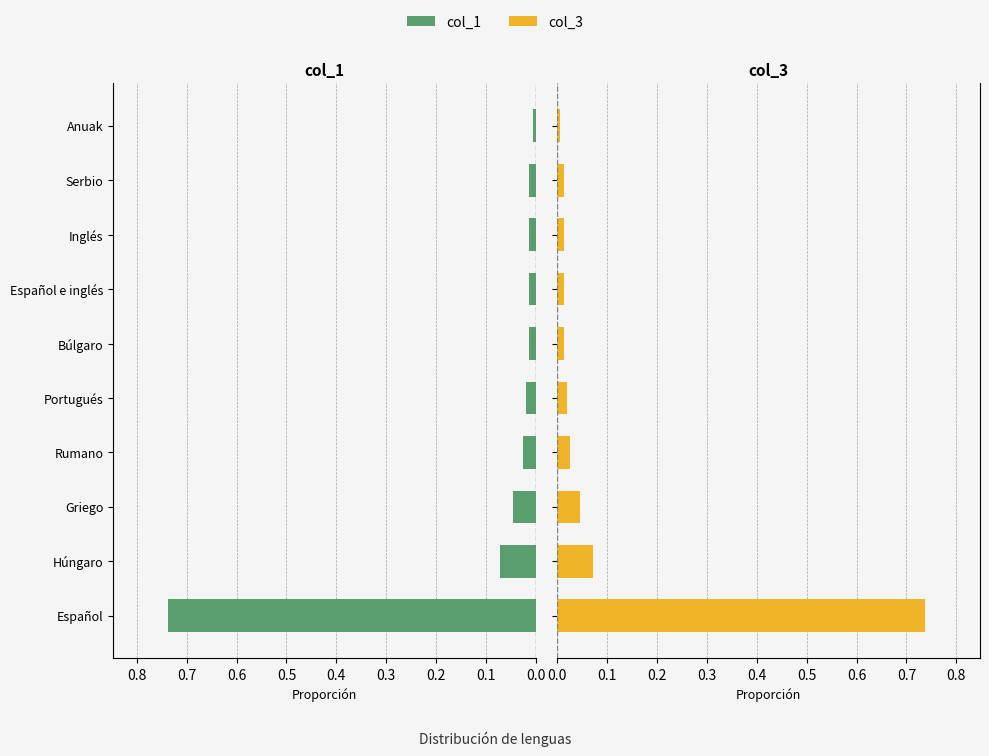

What are all the series names shown in the legend?

col_1, col_3